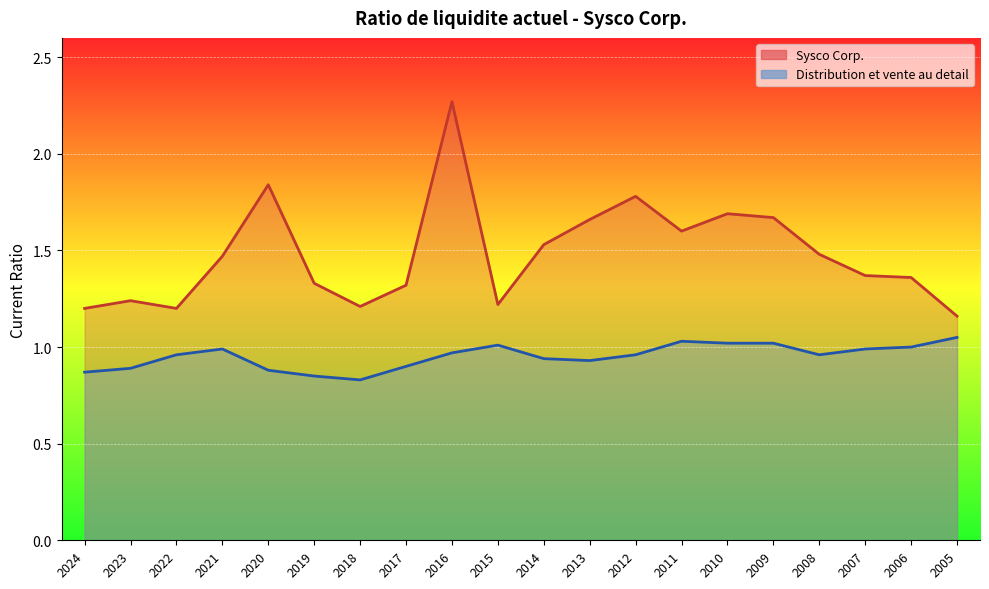

Which series has the largest total across all categories?

Sysco Corp.